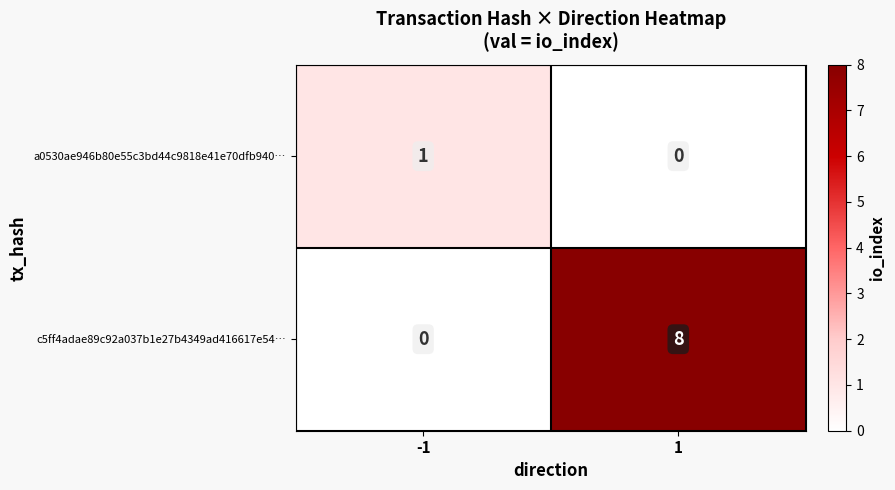

Is the value of c5ff4adae89c92a037b1e27b4349ad416617e54… at 1 greater than the value of a0530ae946b80e55c3bd44c9818e41e70dfb940… at 1?

Yes